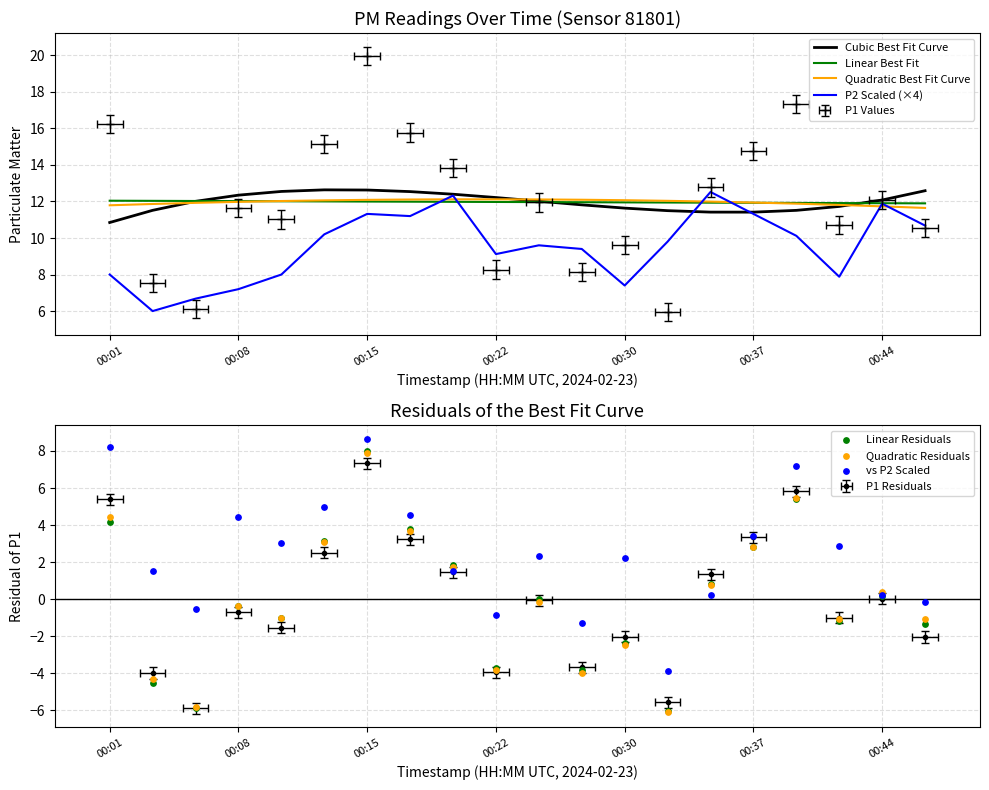

Which series contains the lowest Y value?

P1